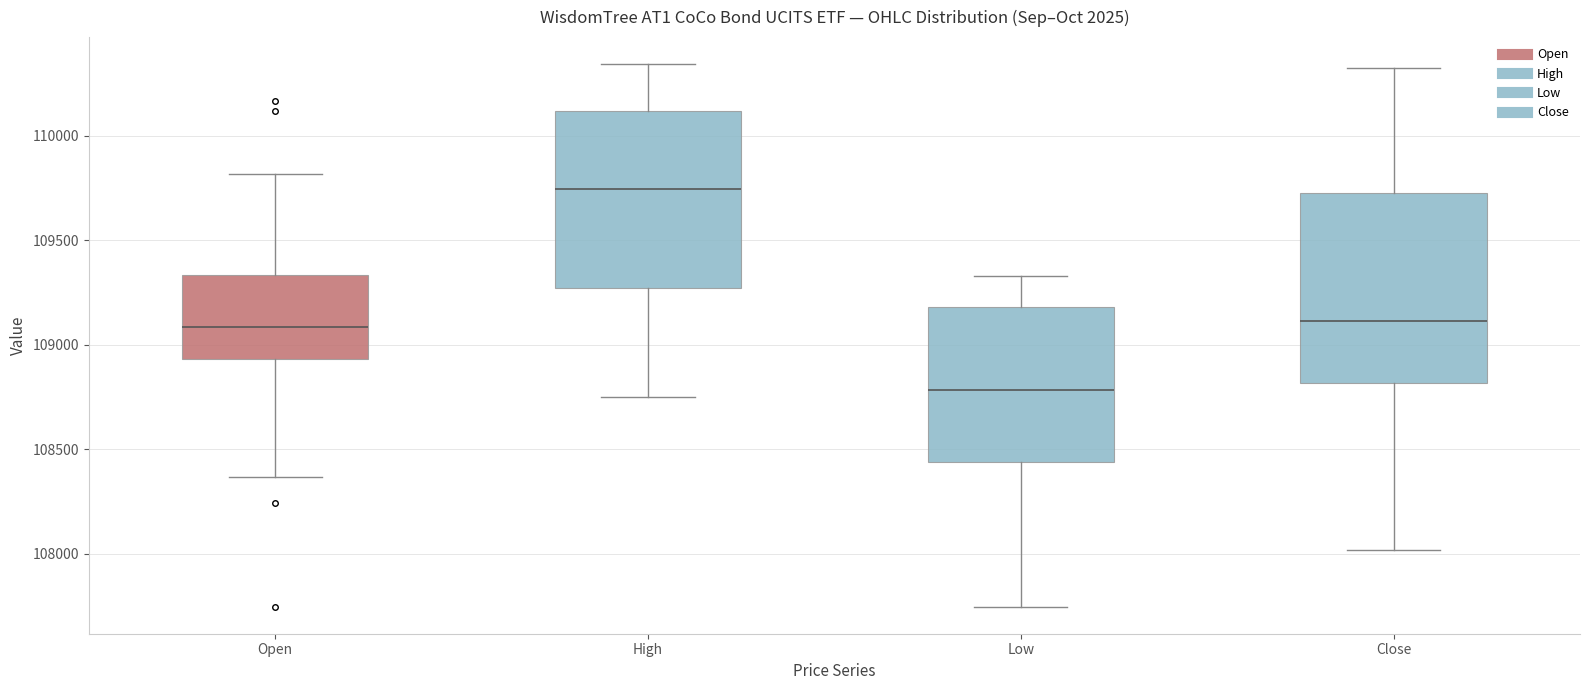

Reading left to right, transcribe this box plot: for each box, give where its median line is, the range the box spans, and where its two whiskers end, as read against the y-axis. The values are not printed on the chart, so give them approximately, as read against the axis.

Open: median 109100, box 108950 to 109350, whiskers 108350 to 109800
High: median 109750, box 109250 to 110100, whiskers 108750 to 110350
Low: median 108800, box 108450 to 109200, whiskers 107750 to 109350
Close: median 109100, box 108800 to 109700, whiskers 108000 to 110350